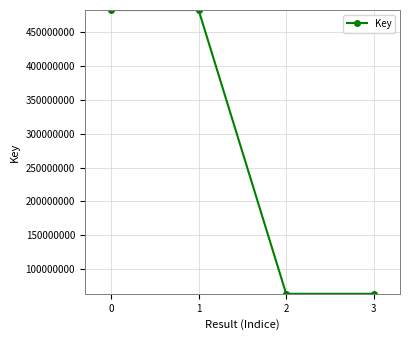

Reading left to right, what are all the values shown in this chart?

482994080	482994080	63525057	63525057